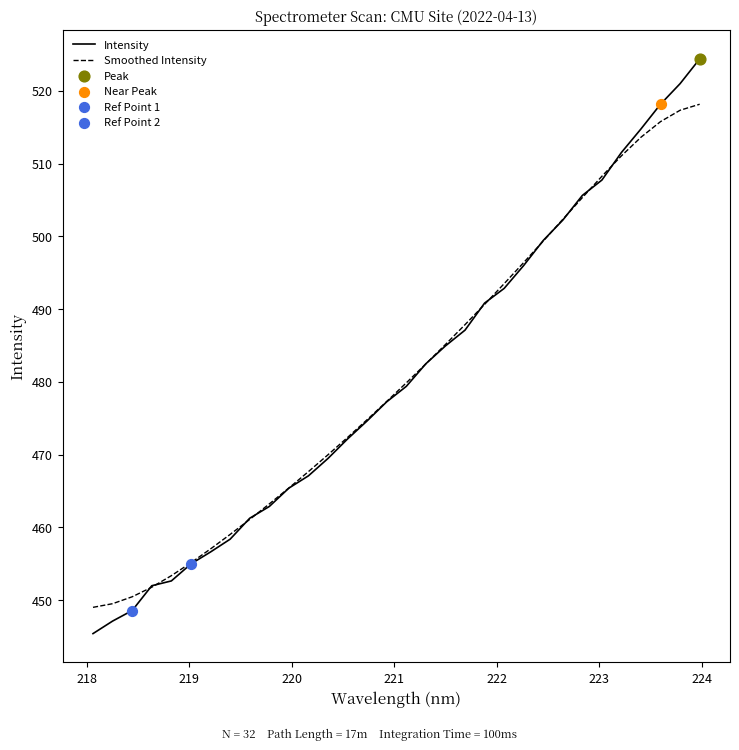

Which series has the widest spread of values?

Intensity